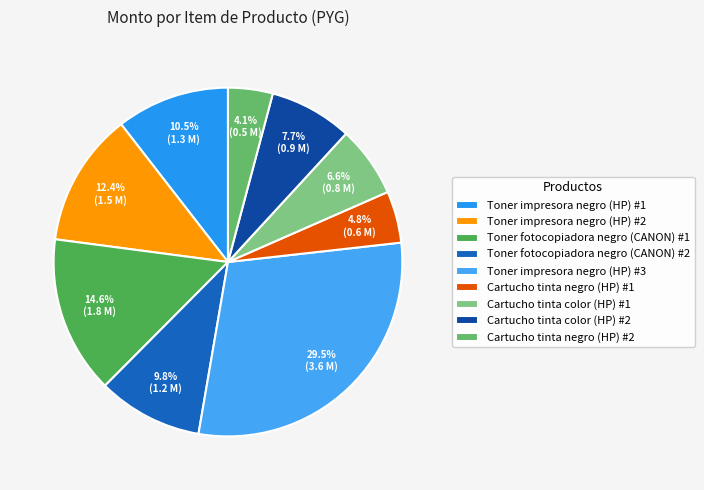

To the nearest percent, what portion does Toner impresora negro (HP) #2 represent?

12%